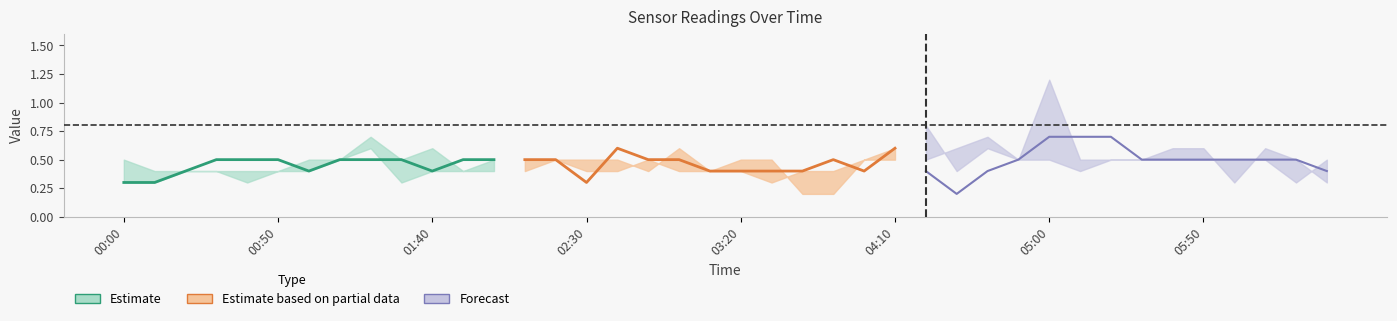

What is the spread (max minus min) of values at 17?

0.1